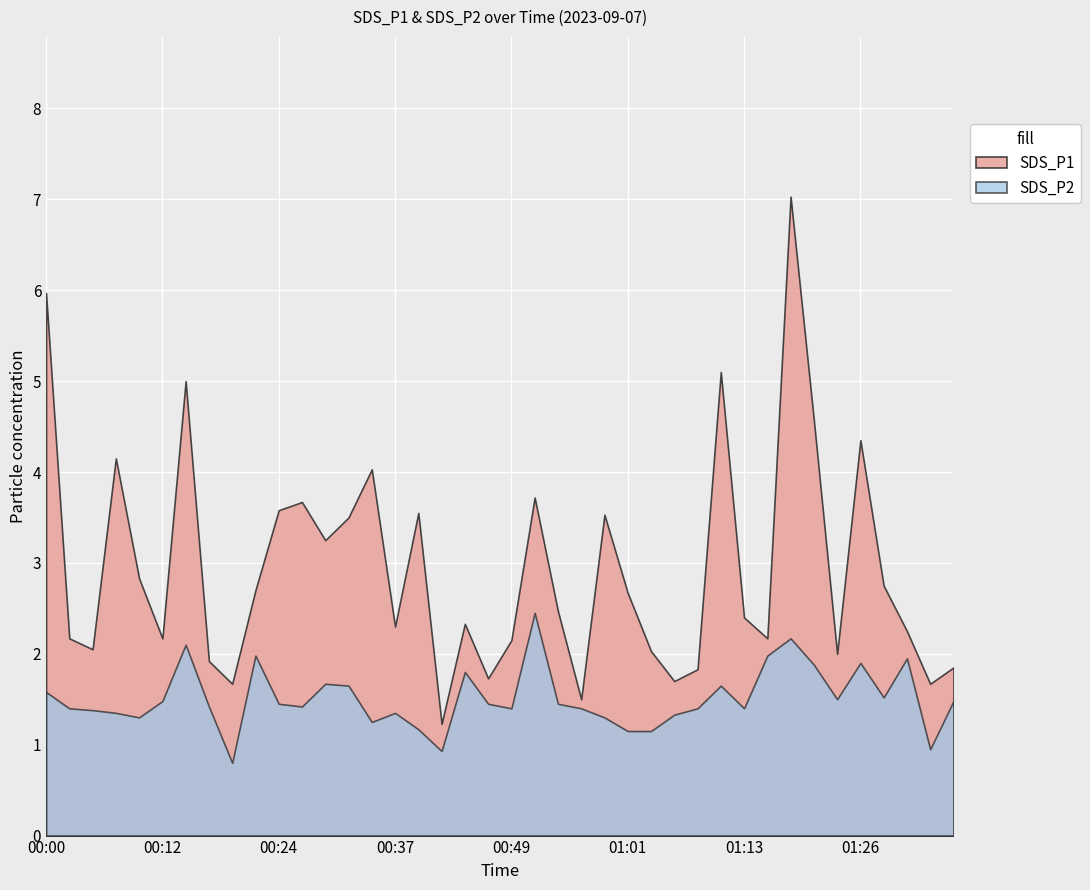

In SDS_P1, how many points are higher than both neighbors (excluding endpoints)?

11